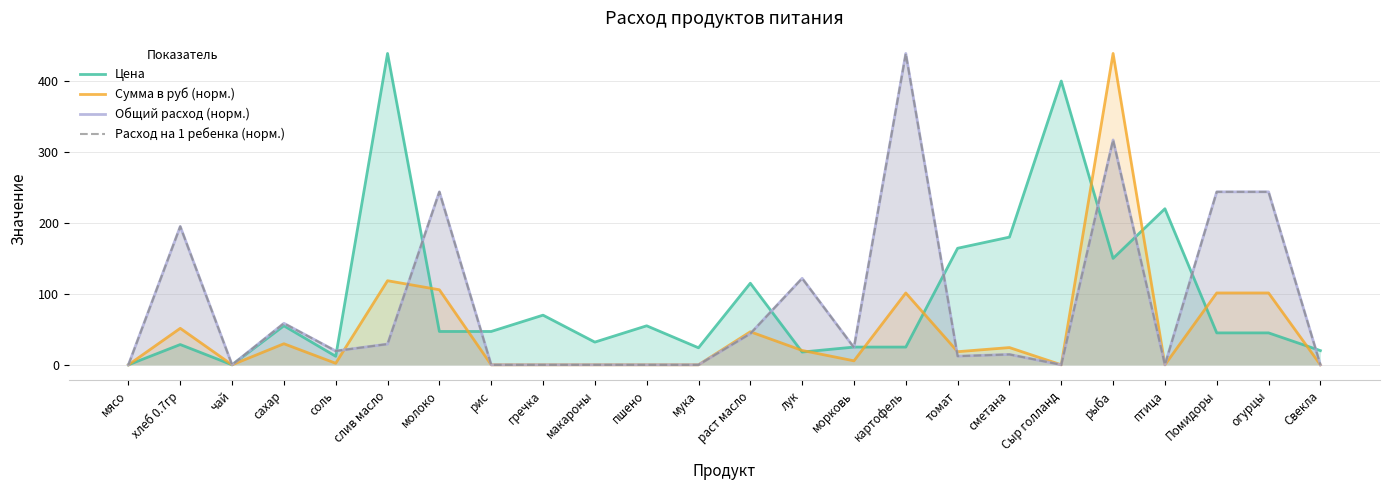

The value of Цена at рыба is 150.0. True or false?

True